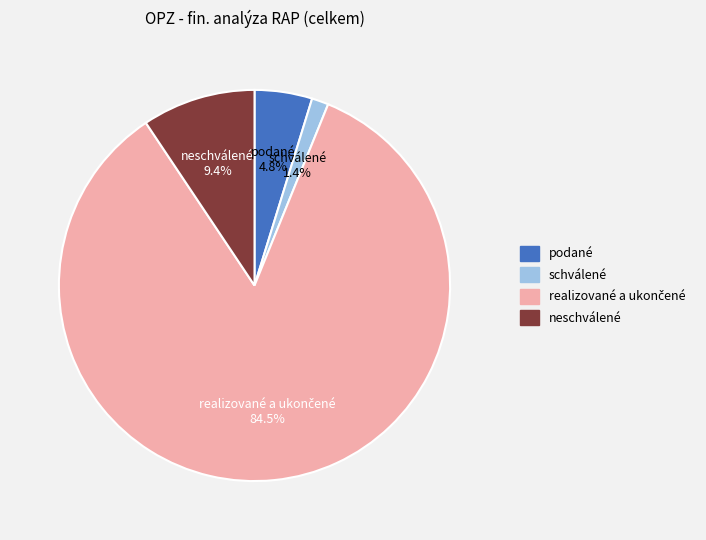

Approximately how many times larger is the value at podané compared to neschválené?

0.5